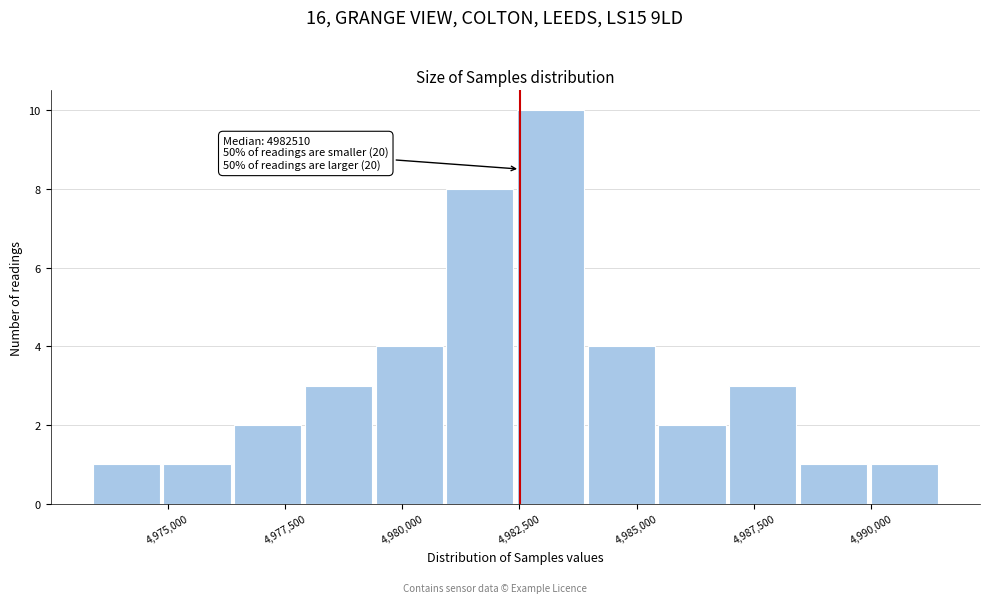

Read against the x-axis, roughly where is the centre of the tallest bar?

4983000